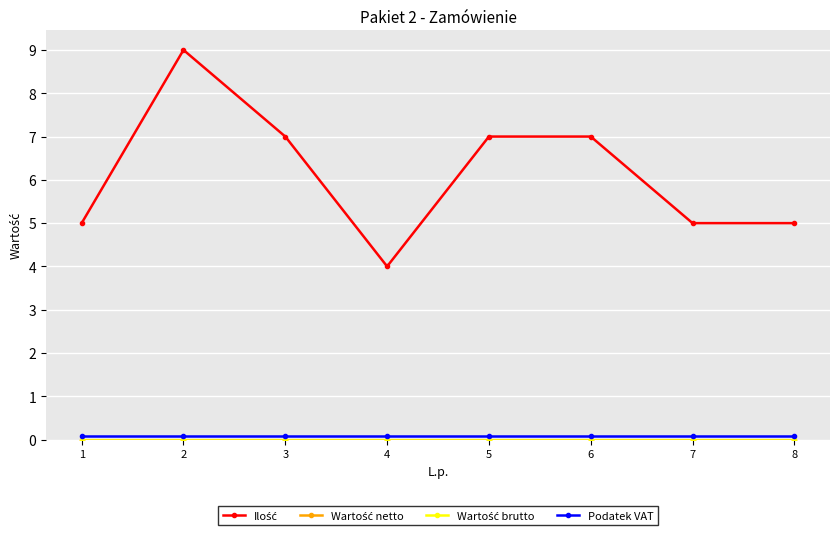

At which label does Ilość first exceed 7?

2